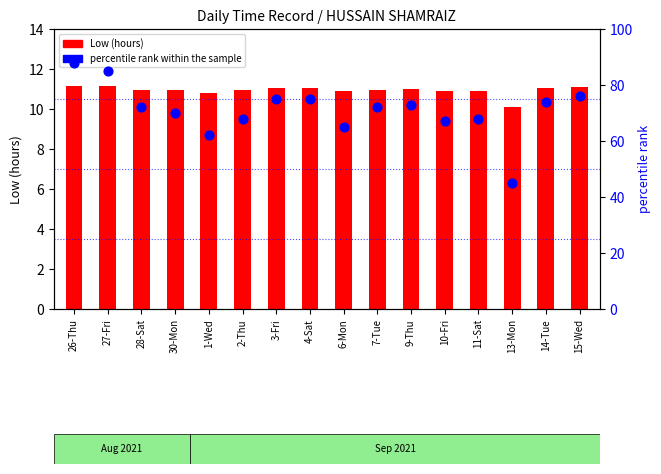

At how many categories does at least one series exceed 61?

15